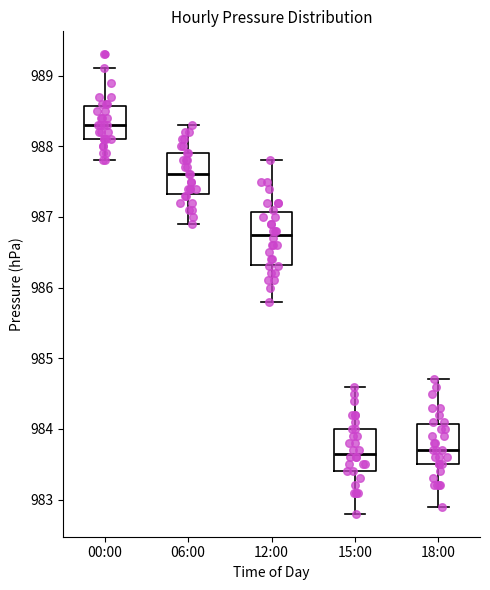

Where does the upper whisker of the box for 12:00 end on the y-axis? The values are not printed on the chart, so give them approximately, as read against the axis.

987.8